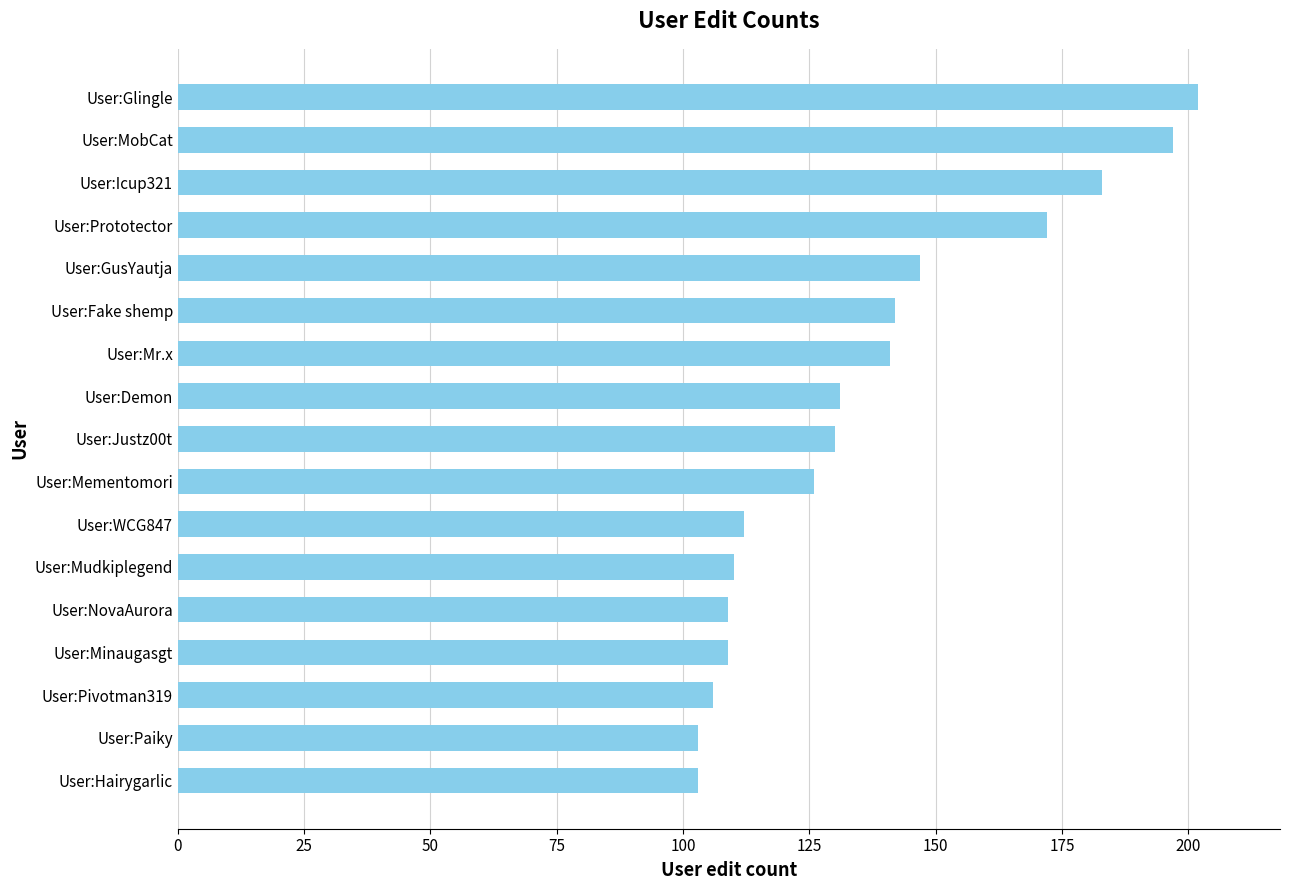

What is the difference between the second highest and second lowest values?

94